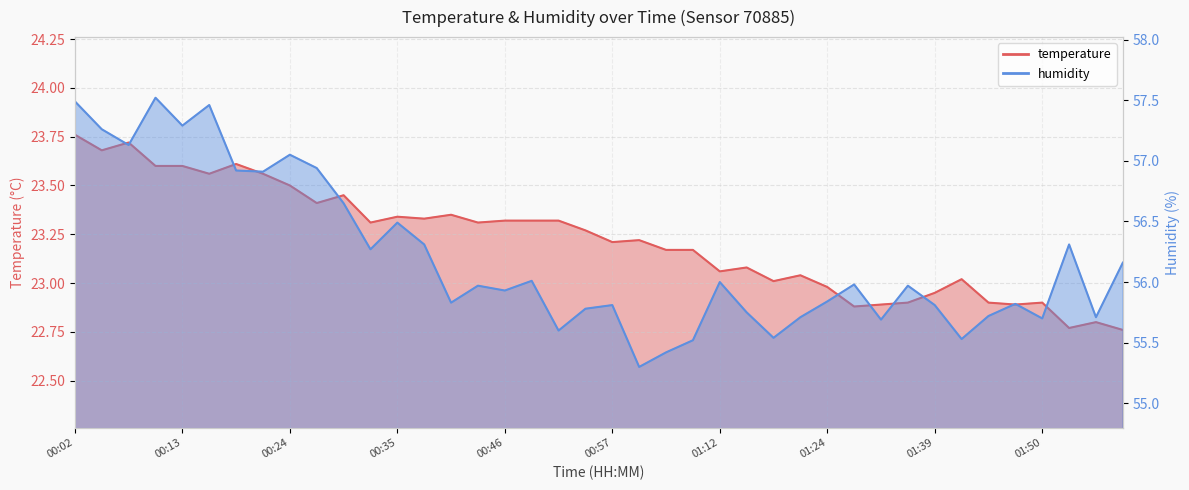

Count the number of data series in this chart.

2